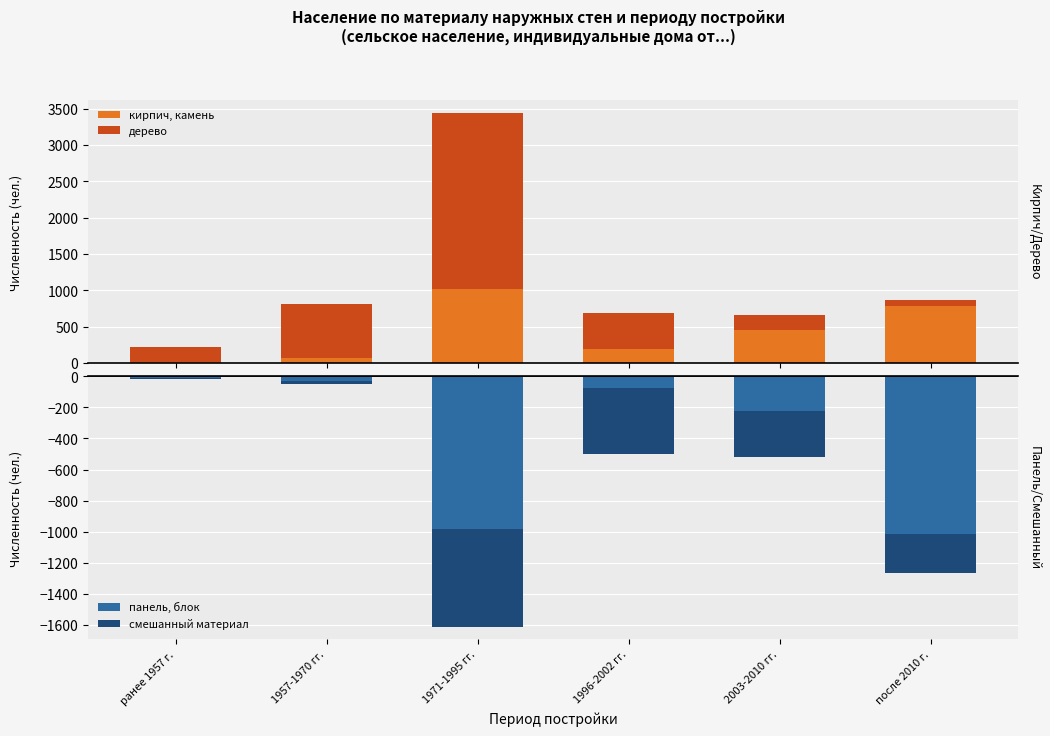

What are all the series names shown in the legend?

кирпич, камень, дерево, панель, блок, смешанный материал